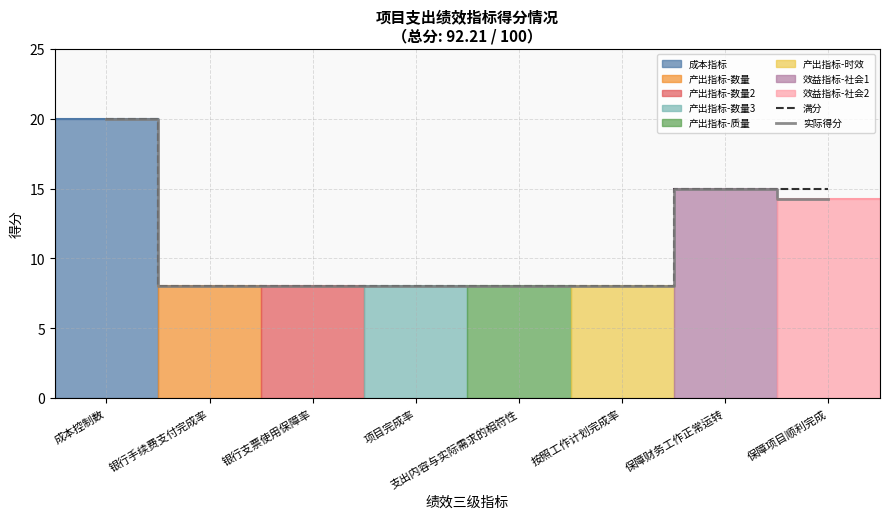

What is the label of the 7th point from the left?

保障财务工作正常运转